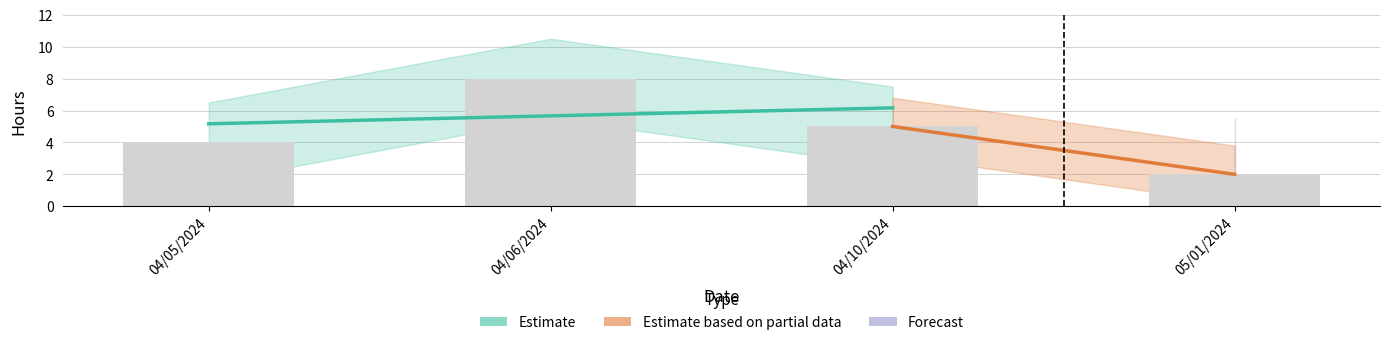

Reading left to right, extract all data points from this chart.

4	8	5	2